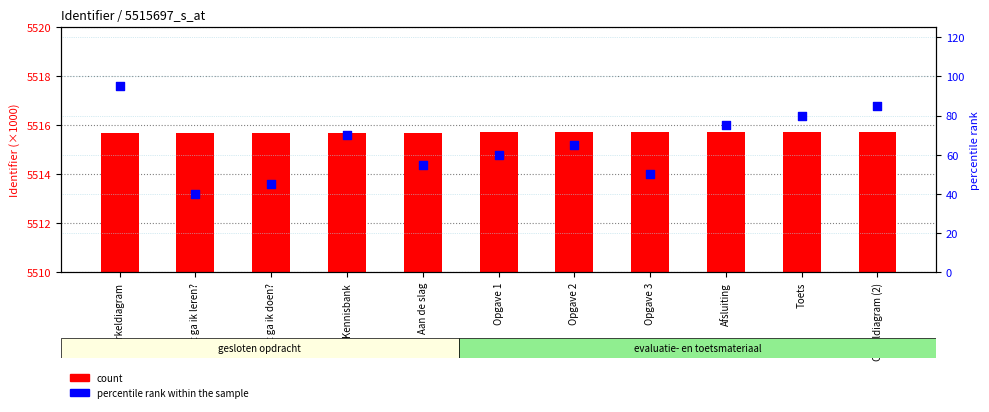

Which series has the largest Y range (max minus min)?

percentile rank within the sample